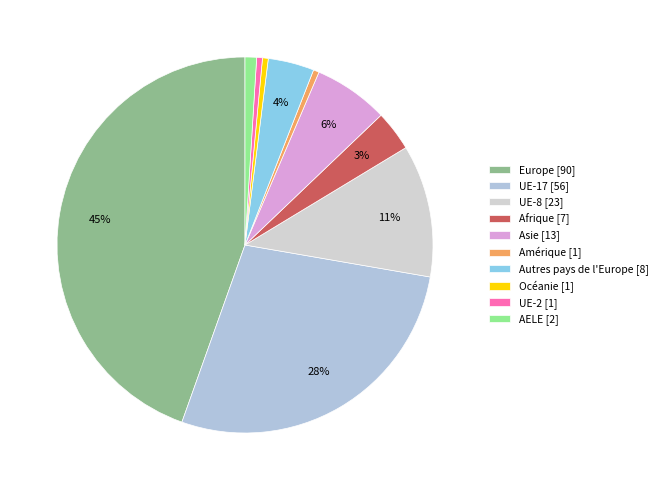

To the nearest percent, what percentage of the pie is UE-8?

11%